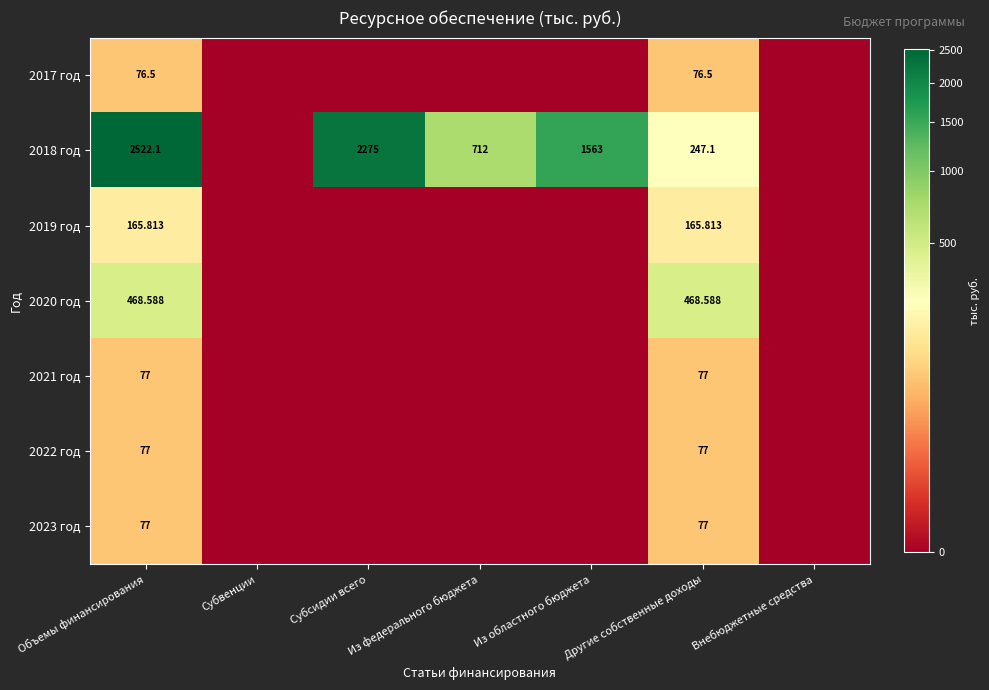

Is the value of 2020 год at Другие собственные доходы greater than the value of 2021 год at Другие собственные доходы?

Yes